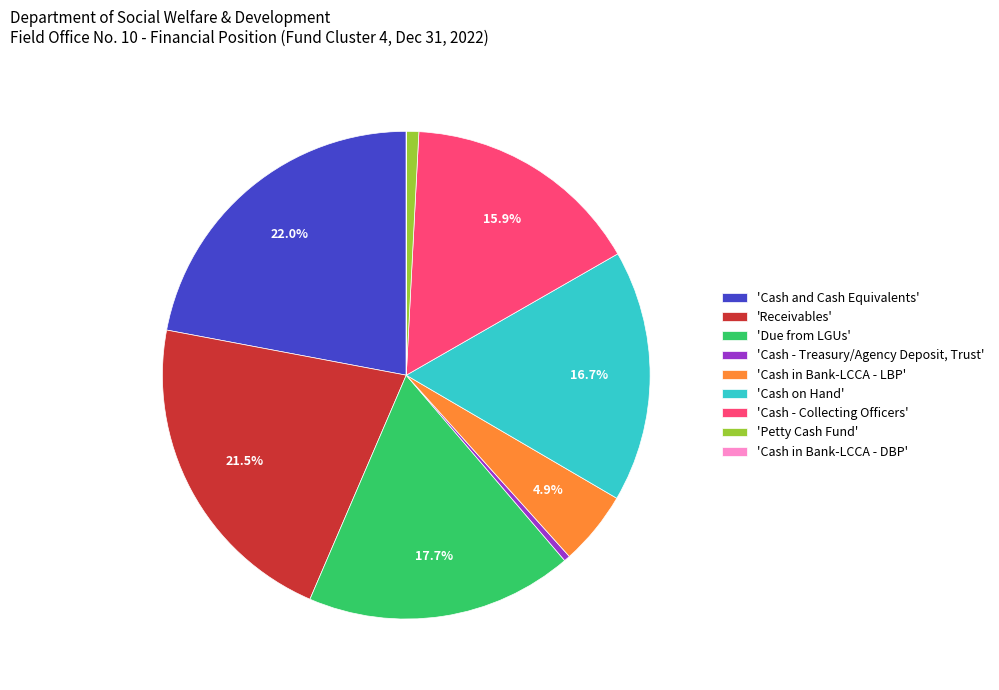

Which slice is the largest?

'Cash and Cash Equivalents'